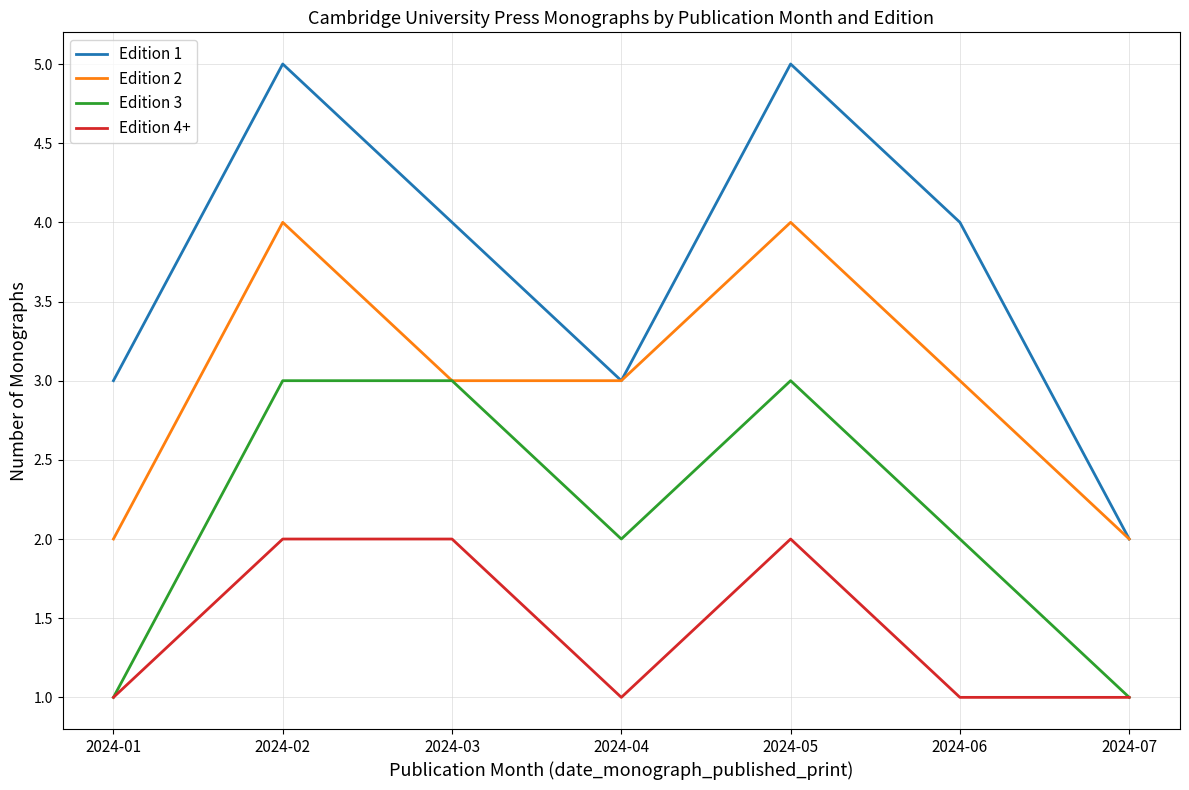

List the series in order of their peak value, lowest first.

Edition 4+, Edition 3, Edition 2, Edition 1